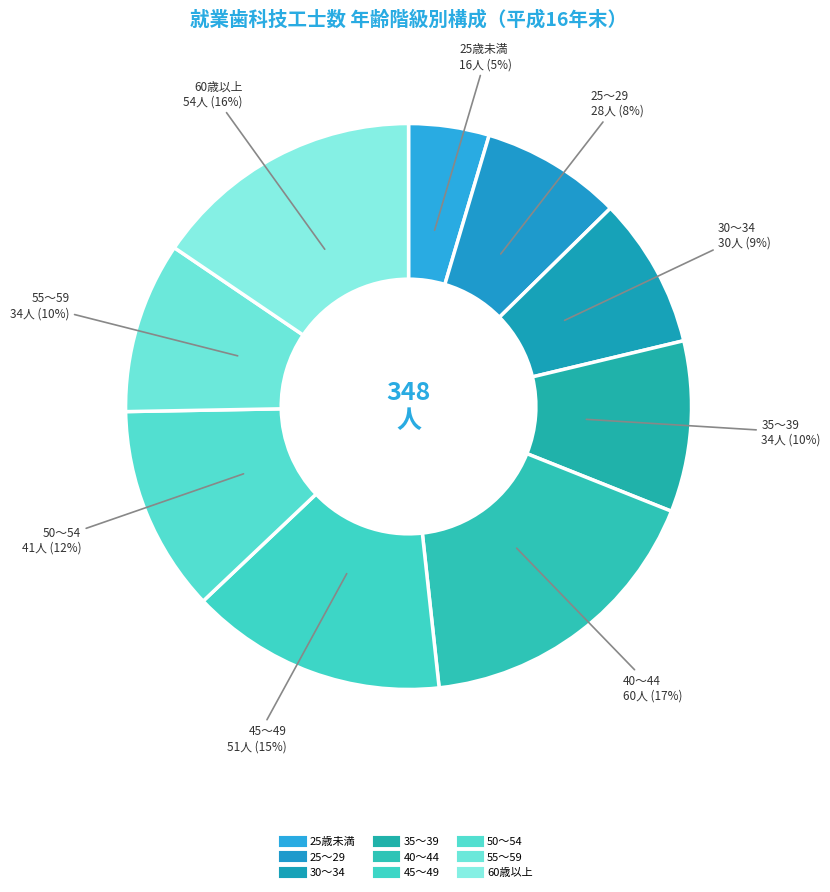

What percentage do 40～44 and 60歳以上 together represent?

32.8%